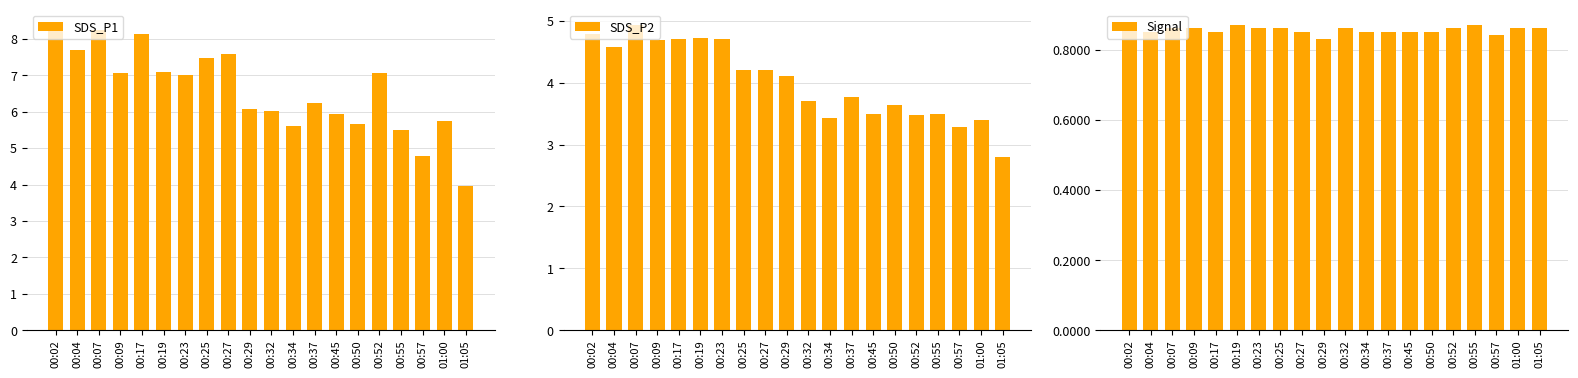

How many bars are there in total?

60